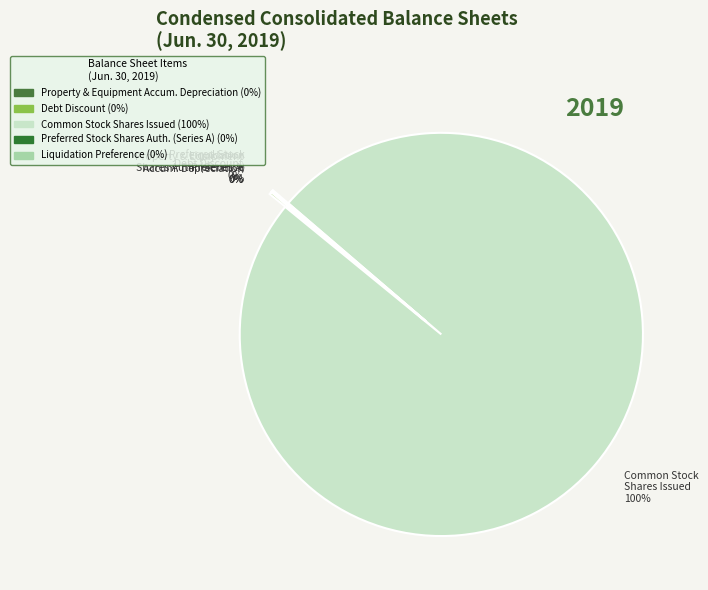

To the nearest percent, what is the difference between the largest and smallest slice percentages?

100%